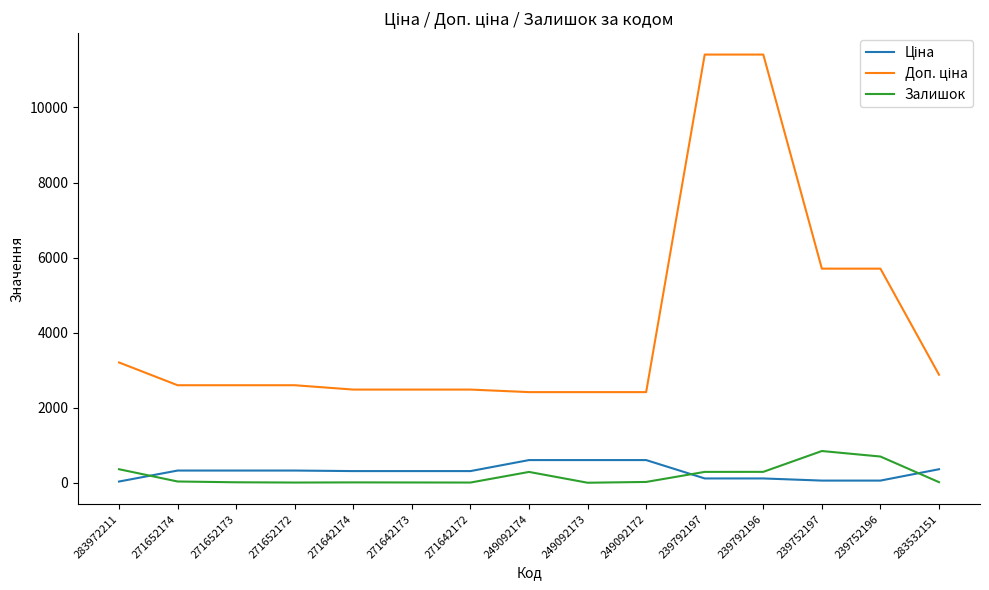

The value of Залишок at 249092173 is 457.3. True or false?

False